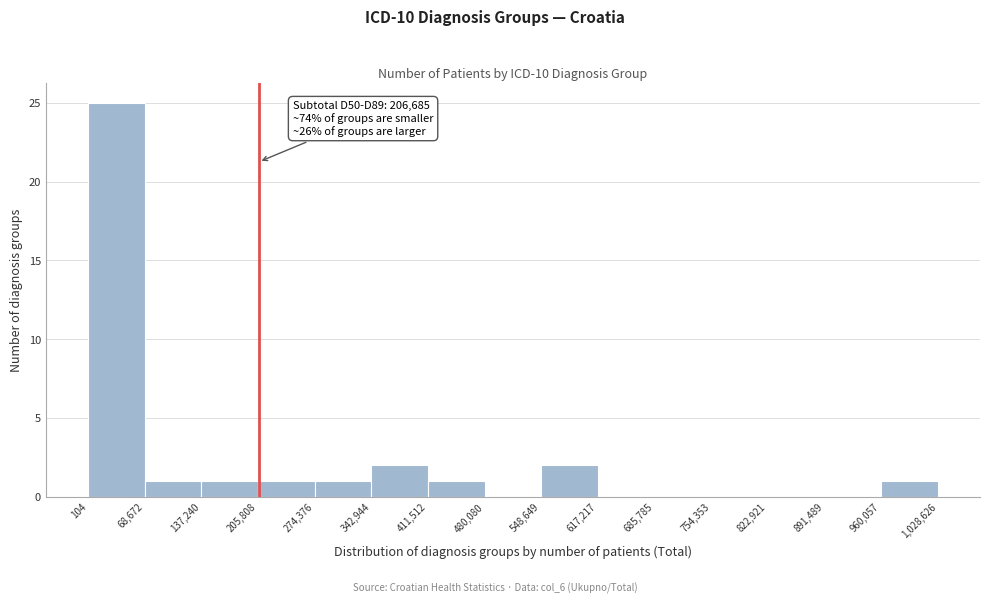

Which range on the x-axis has the tallest bar?

104 to 68,672